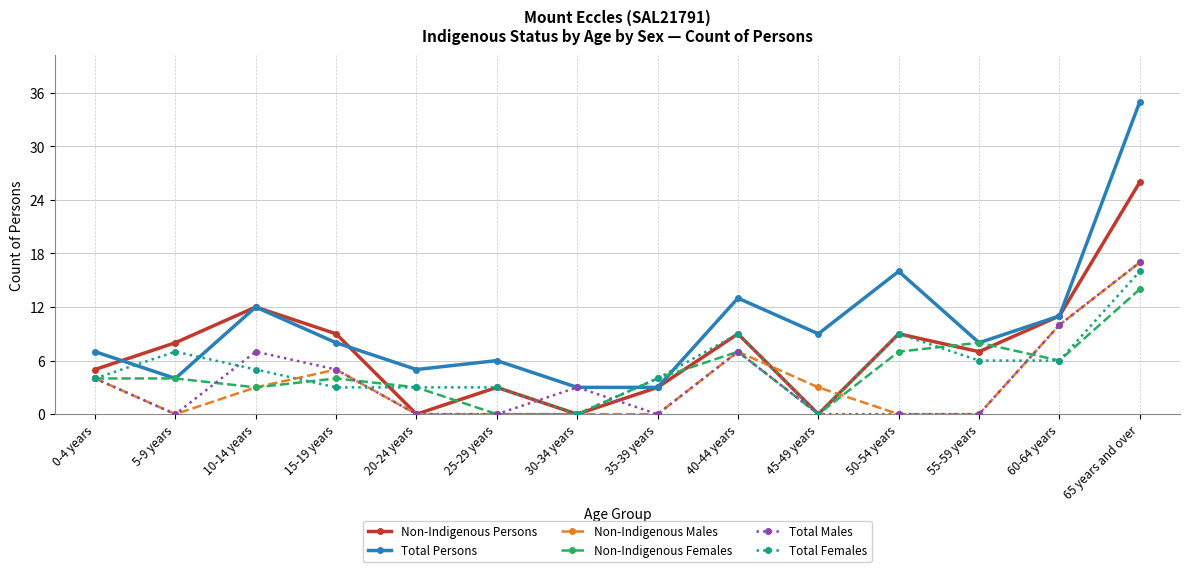

Reading left to right, extract all data points from this chart.

Non-Indigenous Persons: 5	8	12	9	0	3	0	3	9	0	9	7	11	26
Total Persons: 7	4	12	8	5	6	3	3	13	9	16	8	11	35
Non-Indigenous Males: 4	0	3	5	0	0	0	0	7	3	0	0	10	17
Non-Indigenous Females: 4	4	3	4	3	0	0	4	7	0	7	8	6	14
Total Males: 4	0	7	5	0	0	3	0	7	0	0	0	10	17
Total Females: 4	7	5	3	3	3	0	4	9	0	9	6	6	16